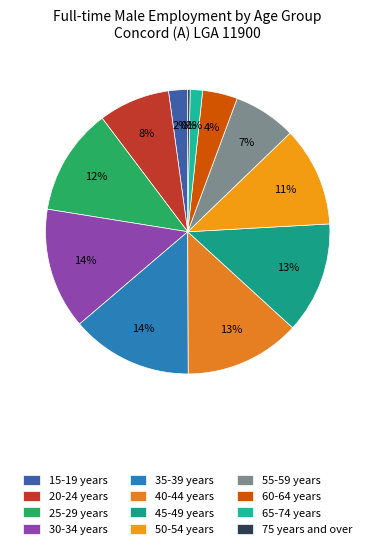

What is the total percentage of 30-34 years and 50-54 years?

25.1%